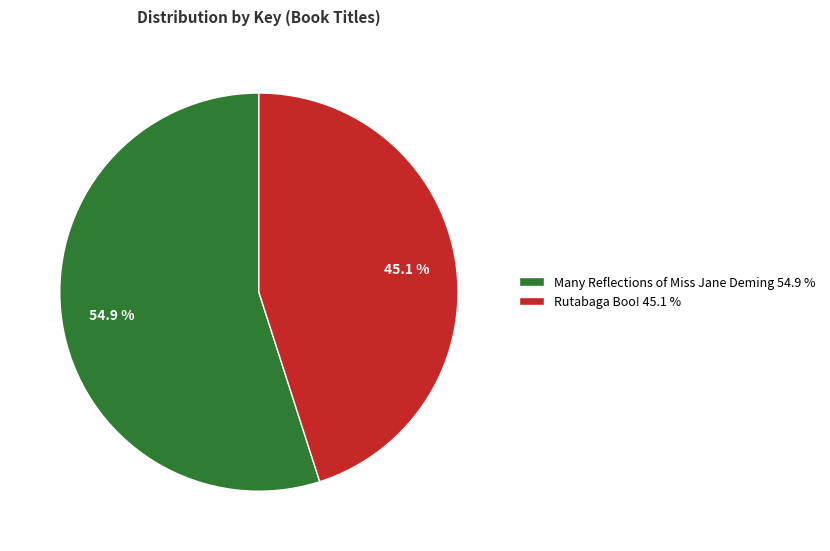

To the nearest percent, what is the combined percentage of Many Reflections of Miss Jane Deming and Rutabaga Boo!?

100%